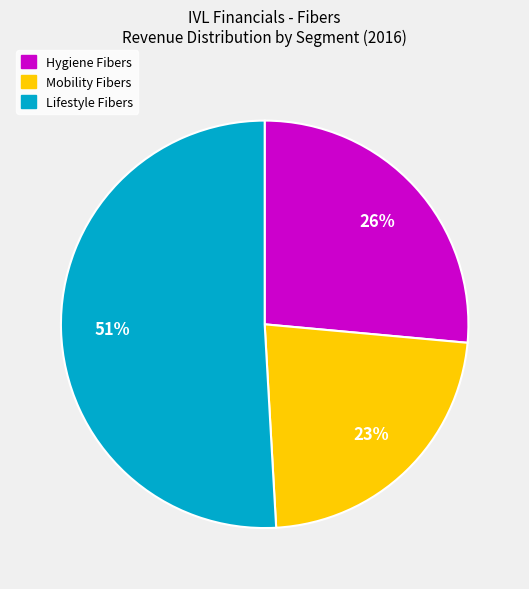

To the nearest percent, what is the average slice percentage?

33%